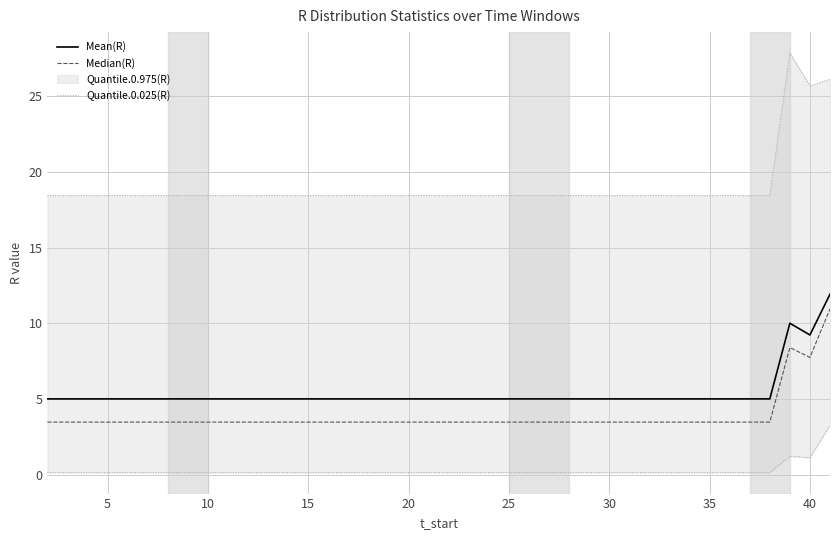

In Quantile.0.025(R), how many points are higher than both neighbors (excluding endpoints)?

1